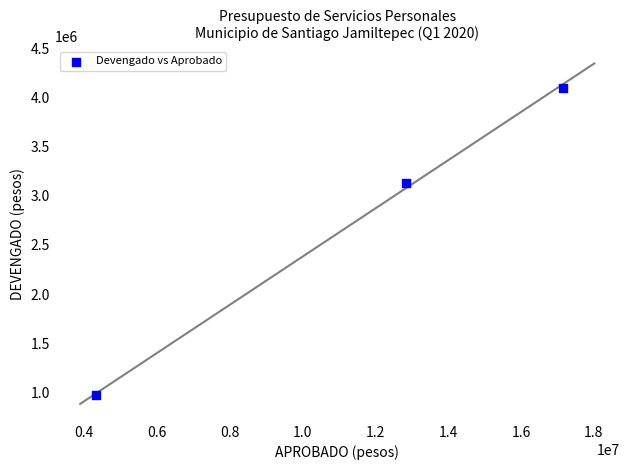

What Y value in the scatter plot is closest to 2535622?

3131338